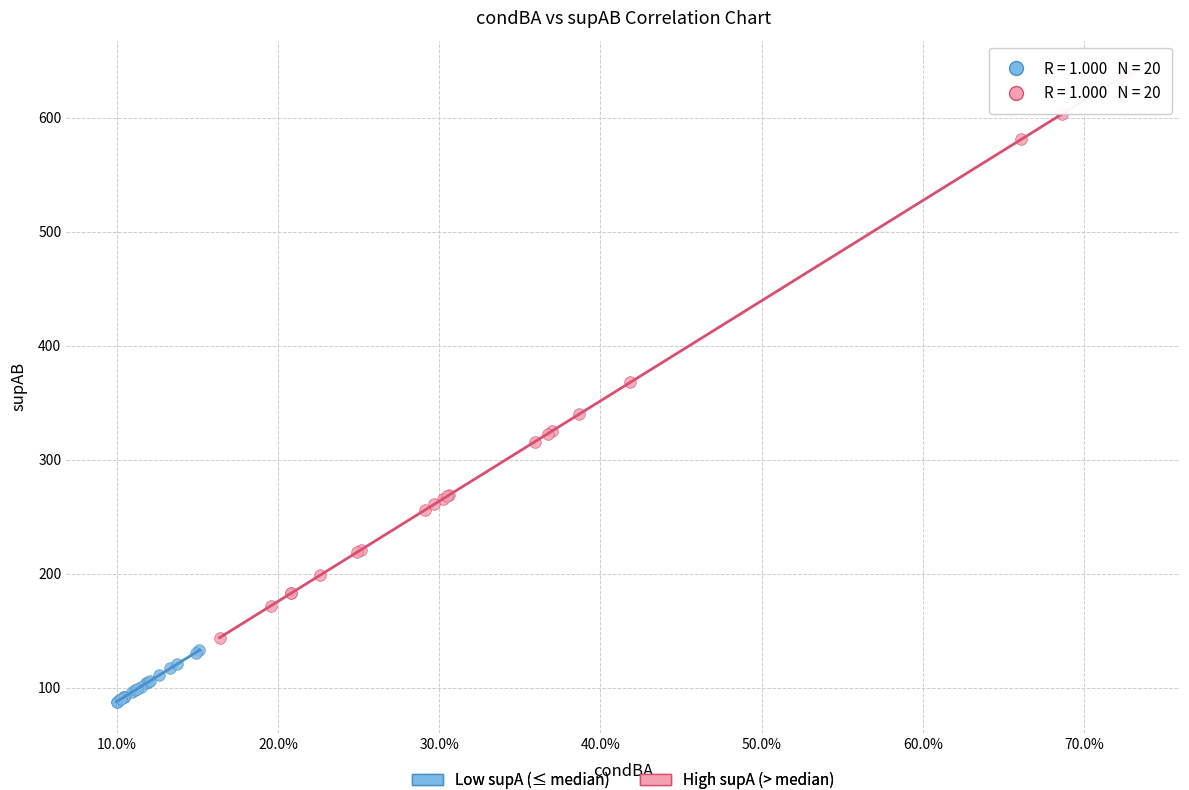

Which series has the widest spread of Y values?

High supA (> median)